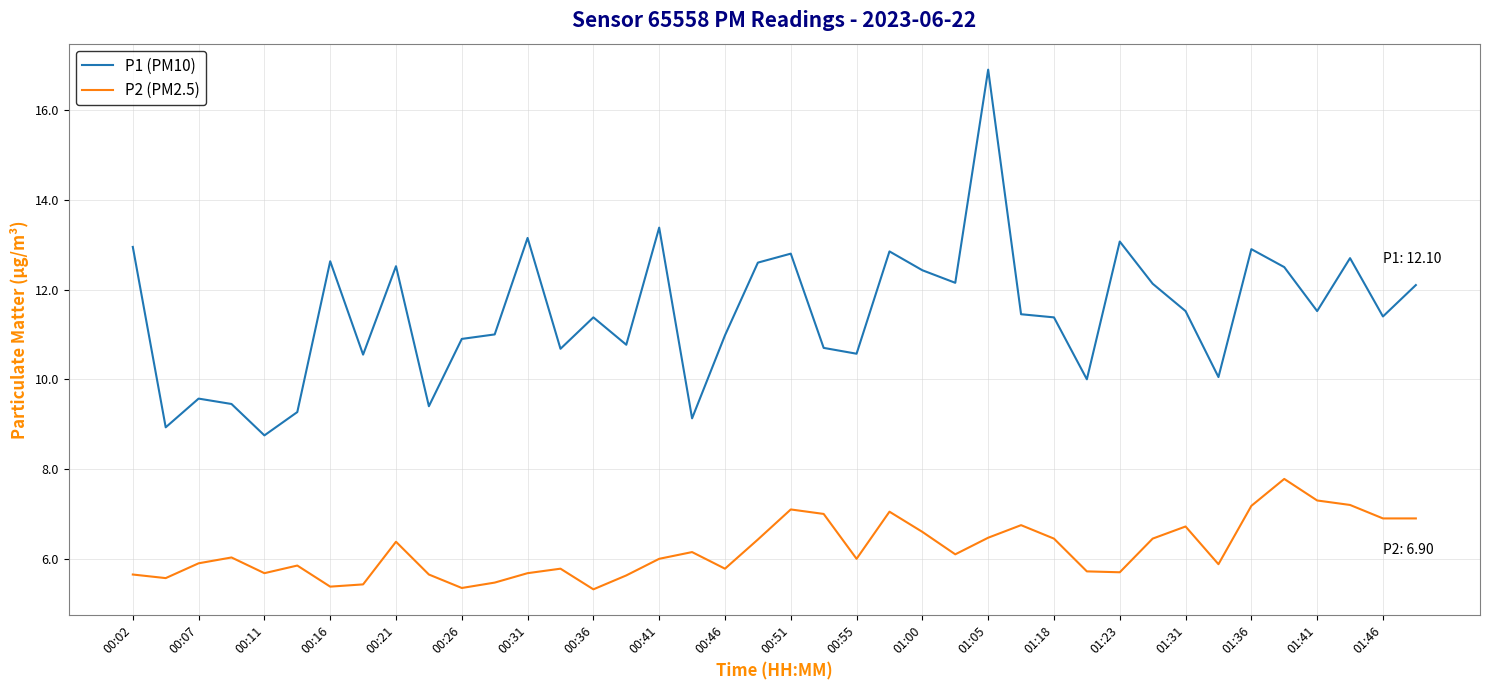

Which series has the widest spread of values?

P1 (PM10)